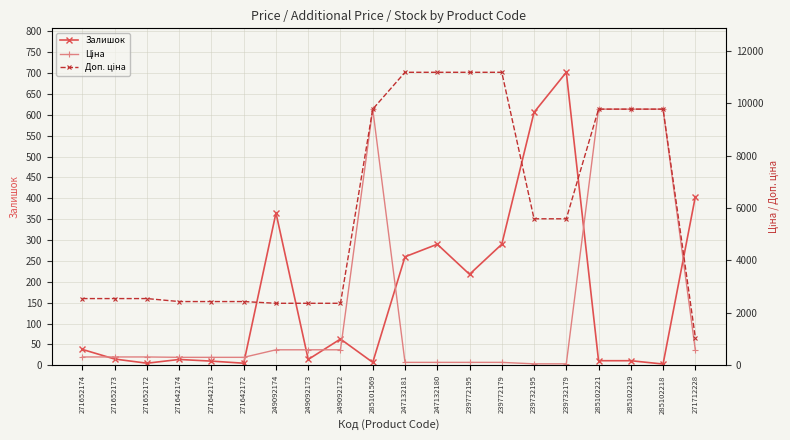

Where is Доп. ціна nearest to the value 6121?

239732195